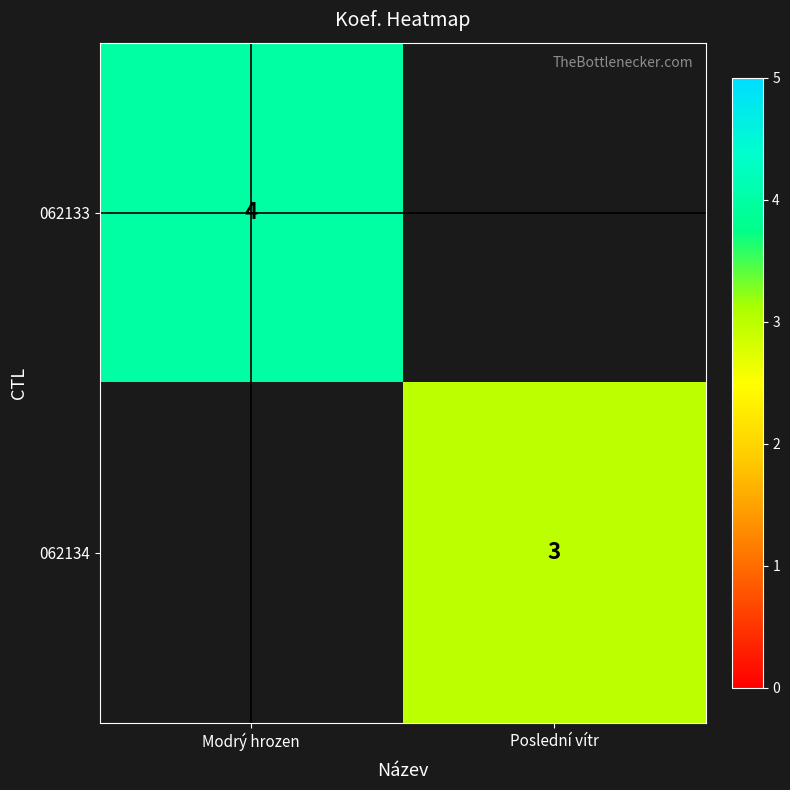

At how many categories does at least one series exceed 3?

1